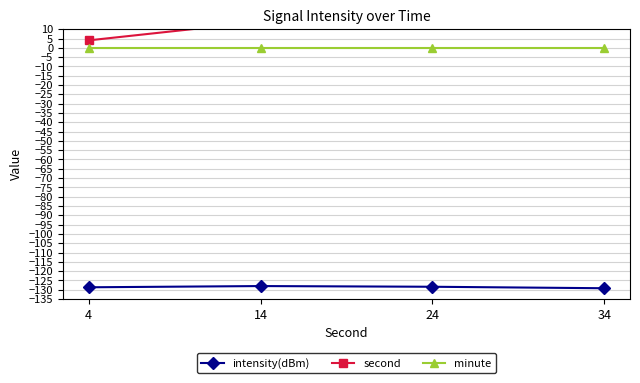

At how many categories does at least one series exceed -33?

4